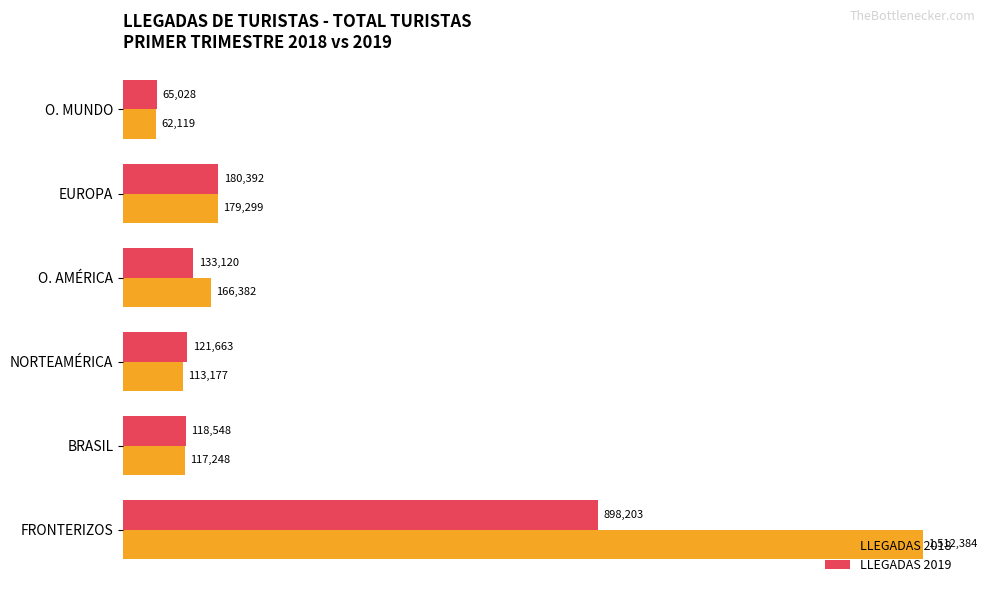

What are all the series names shown in the legend?

LLEGADAS 2018, LLEGADAS 2019